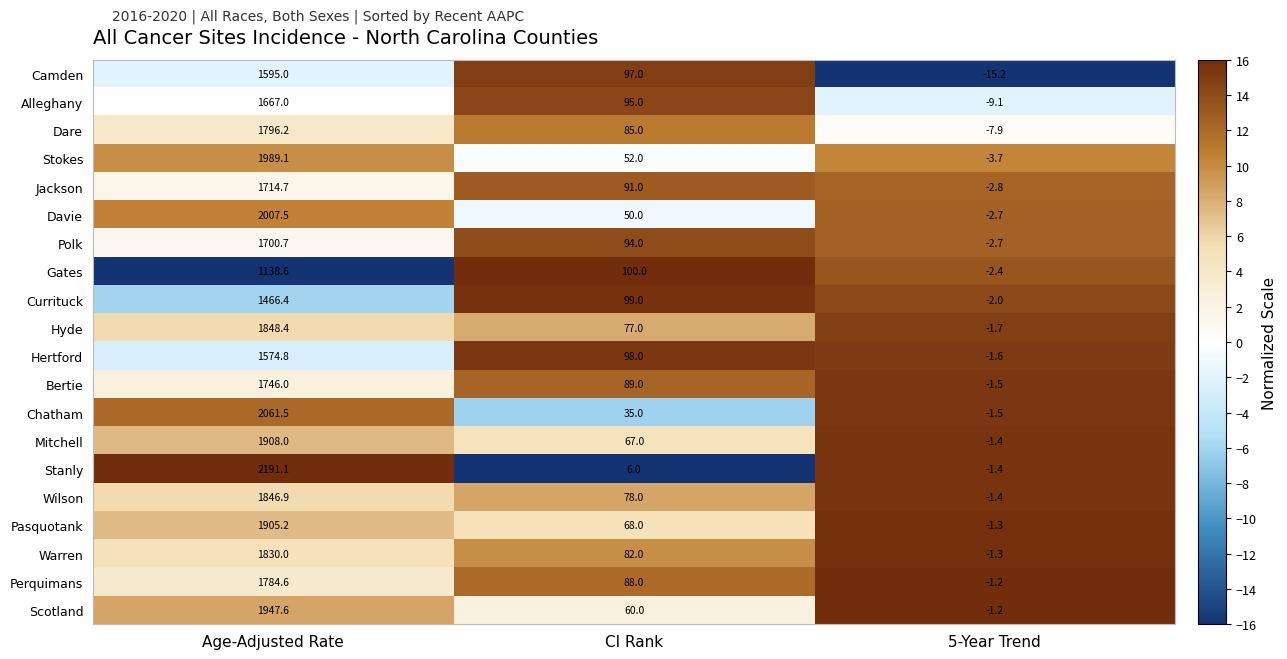

Between Age-Adjusted Rate and 5-Year Trend, which series saw the biggest shift?

Stanly